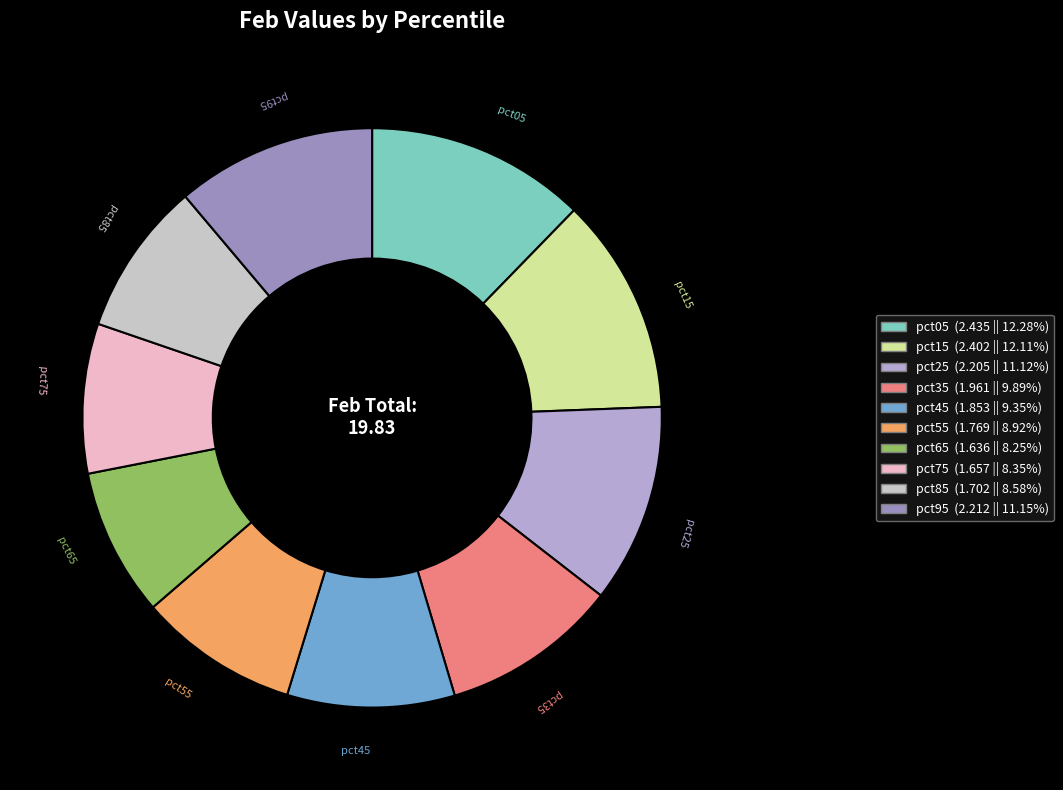

Do pct95 and pct65 together represent more than half of the pie?

No